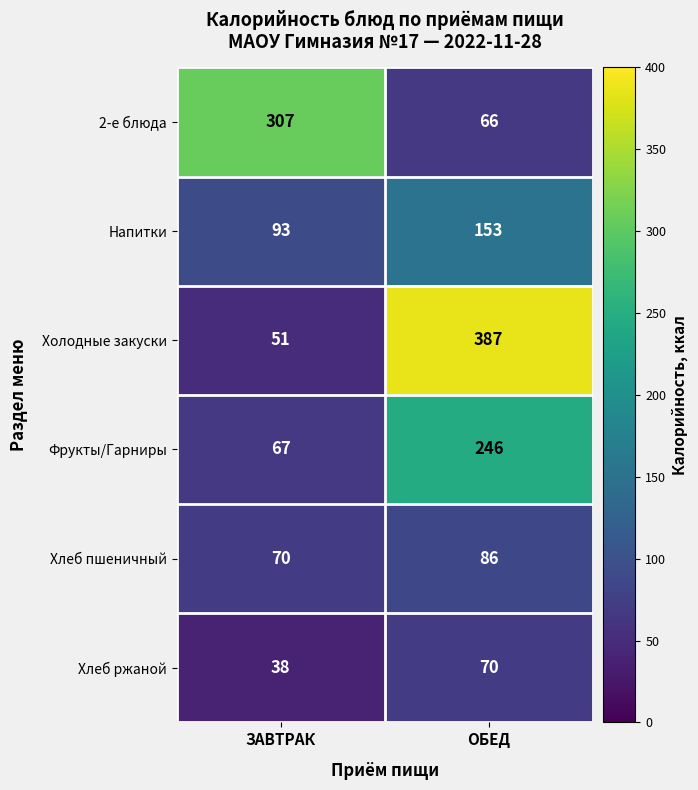

Reading left to right, list all the values displayed in this chart.

2-е блюда: 307	66
Напитки: 93	153
Холодные закуски: 51	387
Фрукты/Гарниры: 67	246
Хлеб пшеничный: 70	86
Хлеб ржаной: 38	70